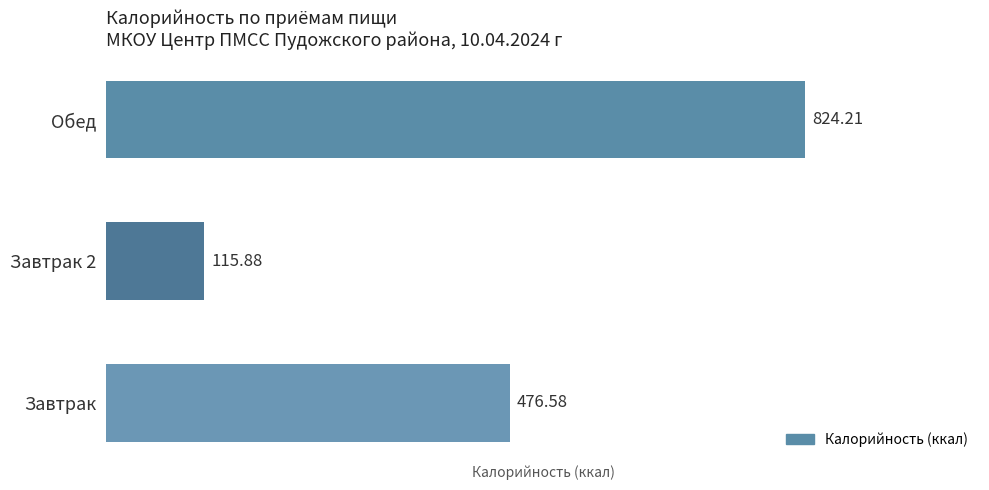

Where is the data nearest to the value 470?

Завтрак